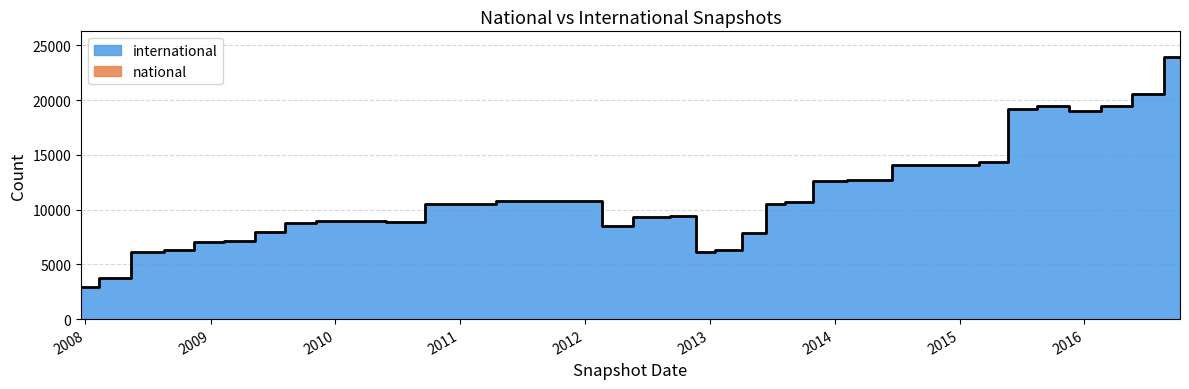

What is the difference between the values at 2015-01-19 and 2009-12-16?

5113